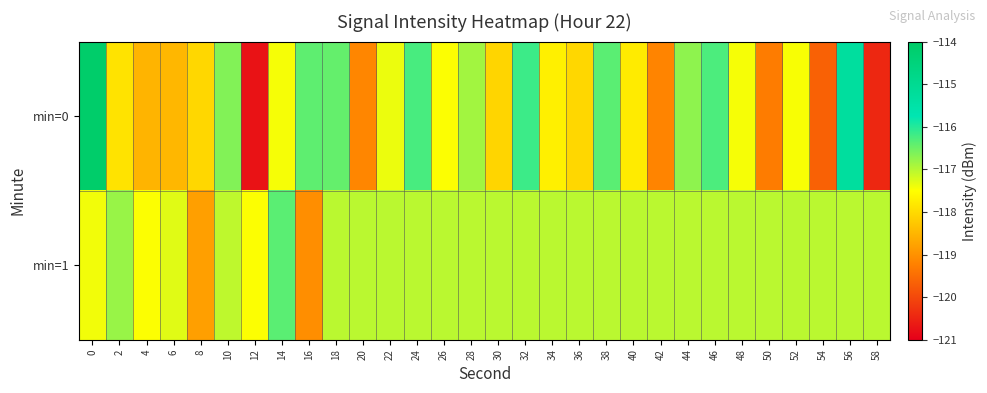

At how many categories does at least one series exceed -118?

29